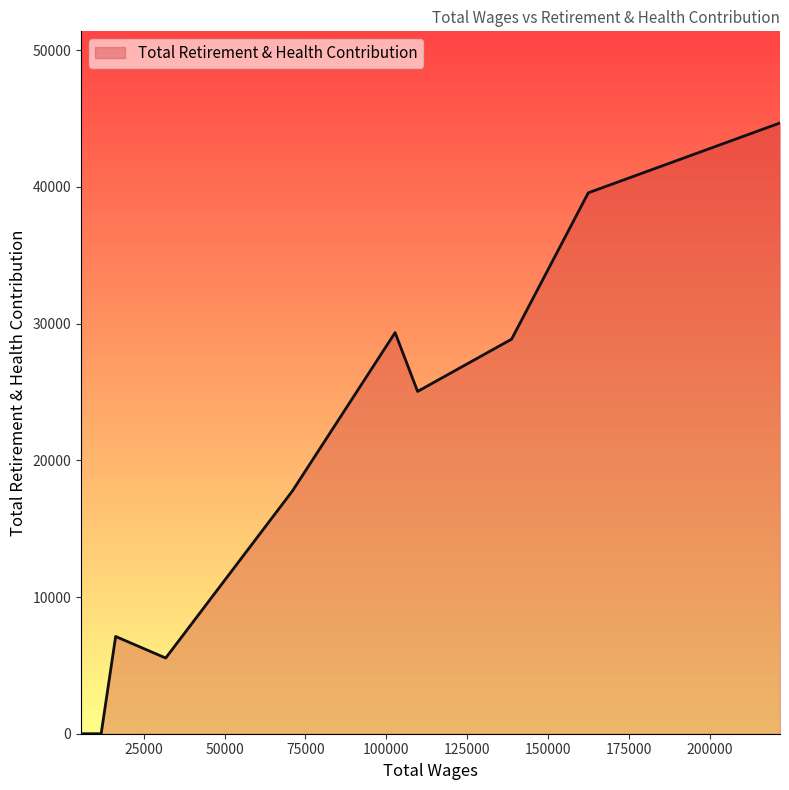

What is the greatest value displayed?

44684